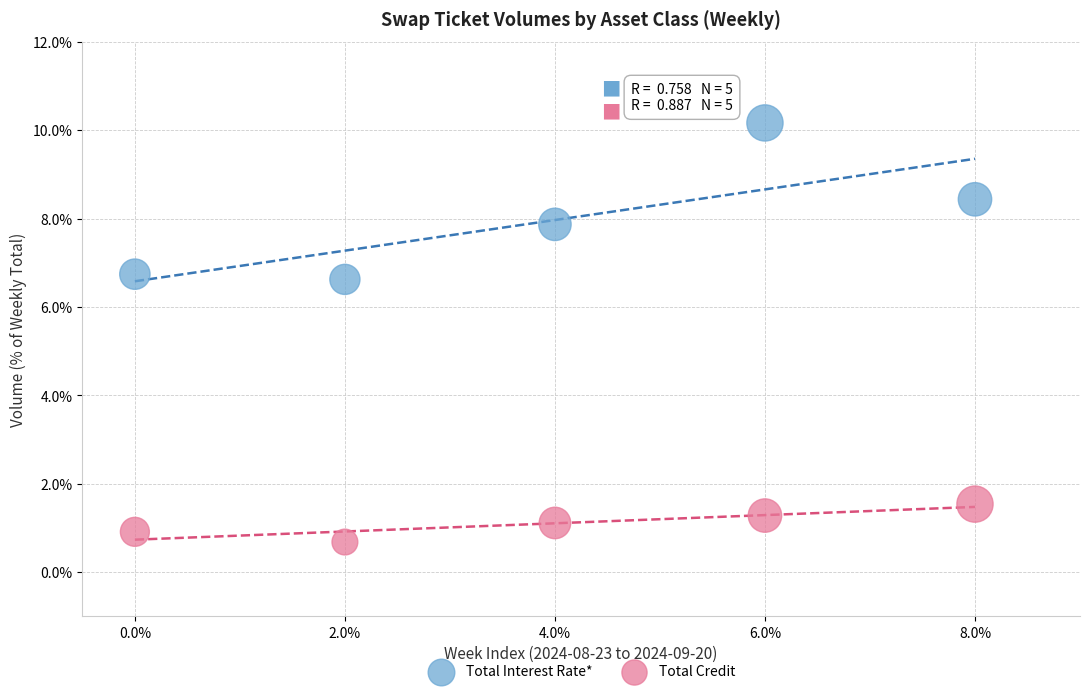

Which series reaches the maximum Y coordinate?

Total Interest Rate*